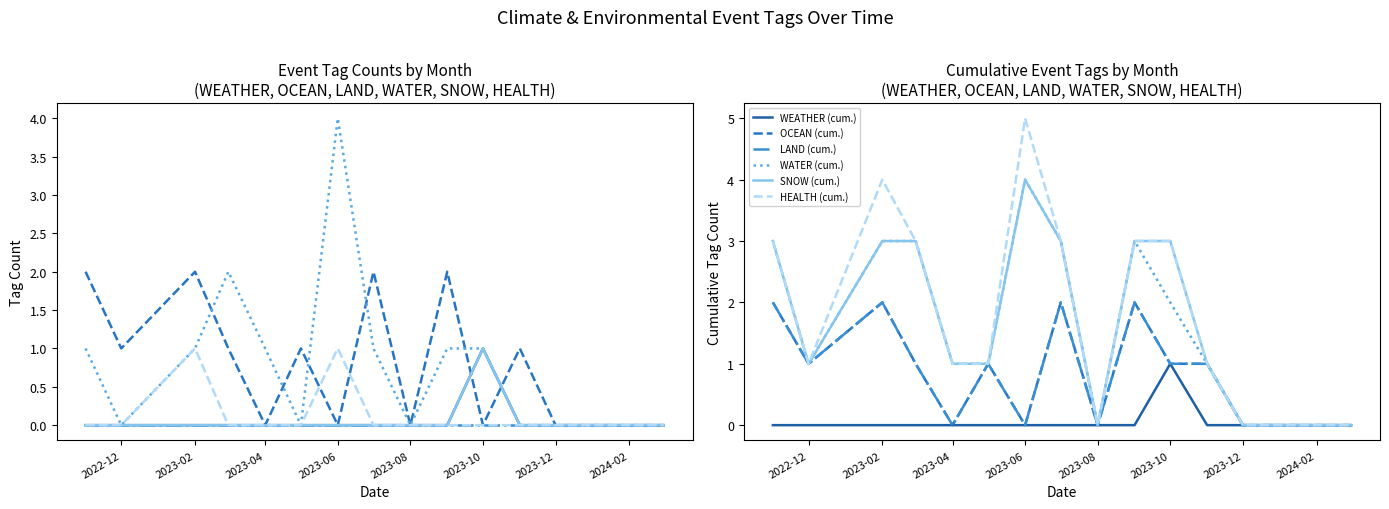

Does the chart display data point markers on the line(s)?

No